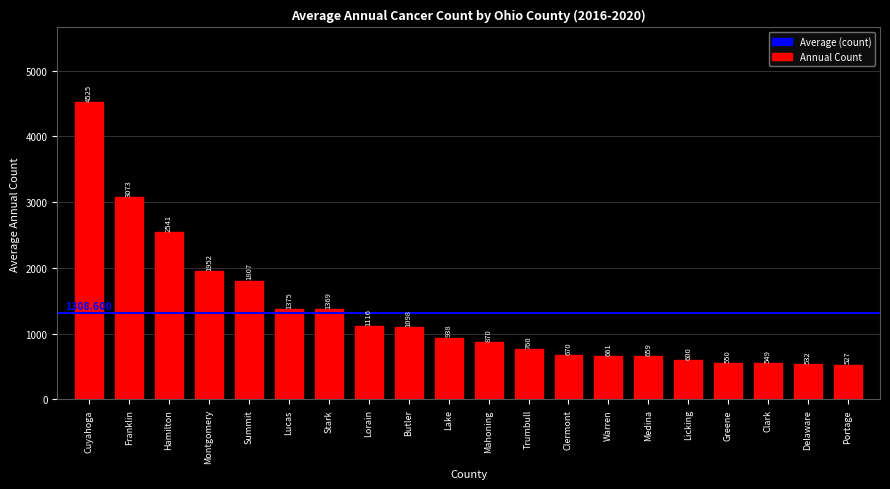

The value at Stark is 1369. True or false?

True